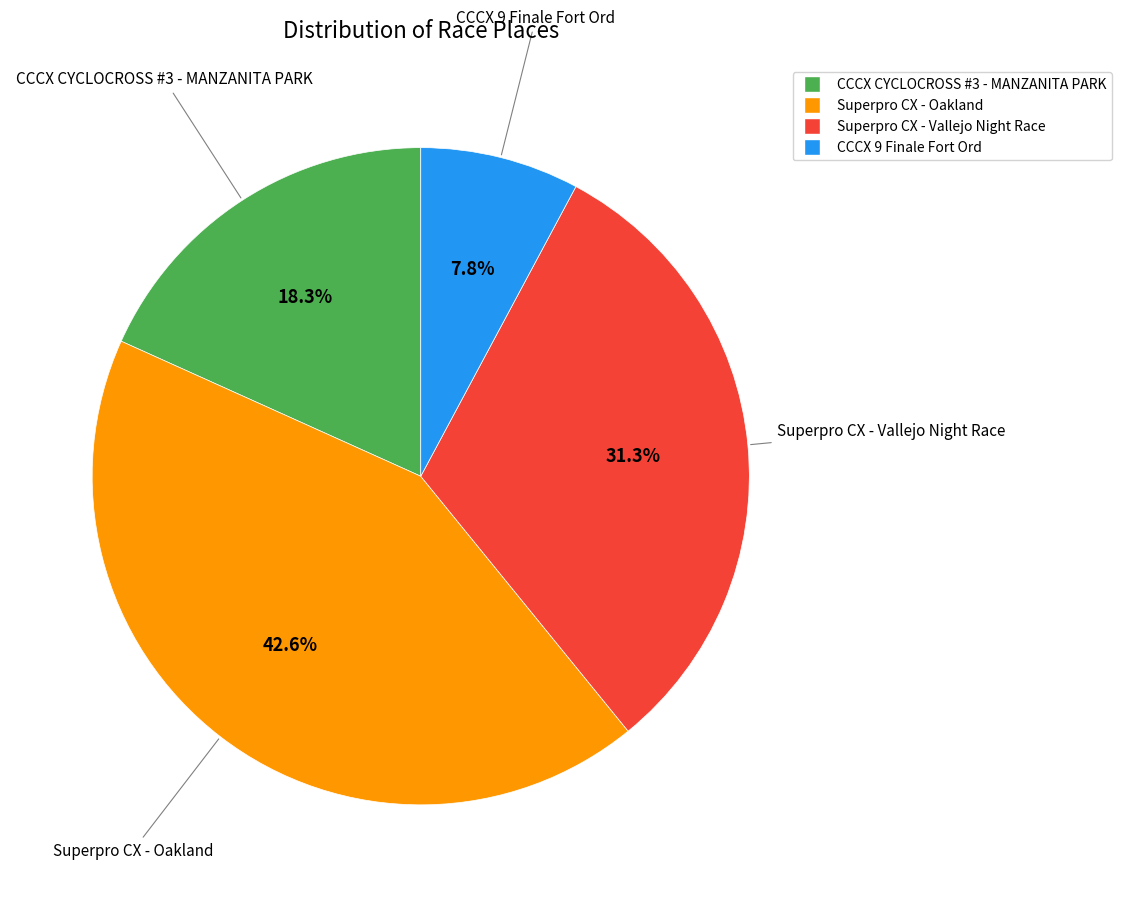

Combined, what portion of the pie is CCCX CYCLOCROSS #3 - MANZANITA PARK and CCCX 9 Finale Fort Ord?

26.1%